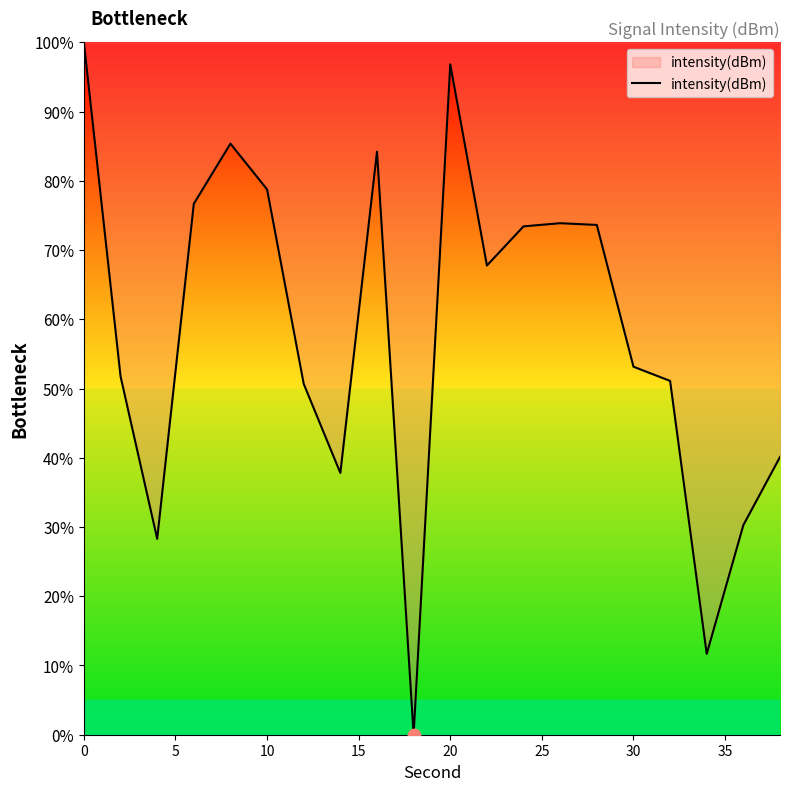

What is the maximum value shown in the chart?

100.0